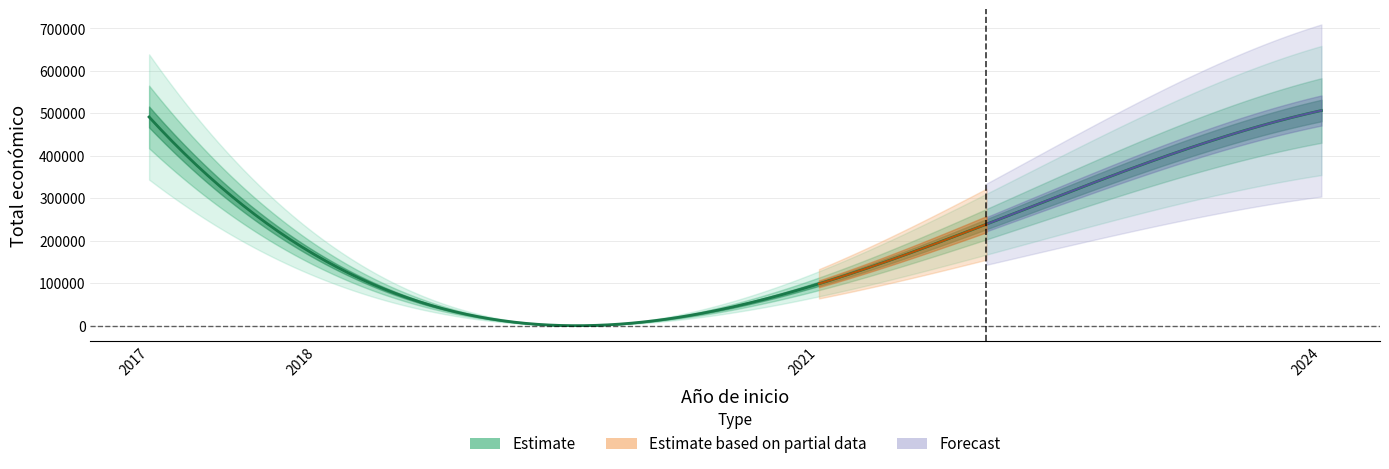

What value does the data have at 2017, to the nearest 100?

491500